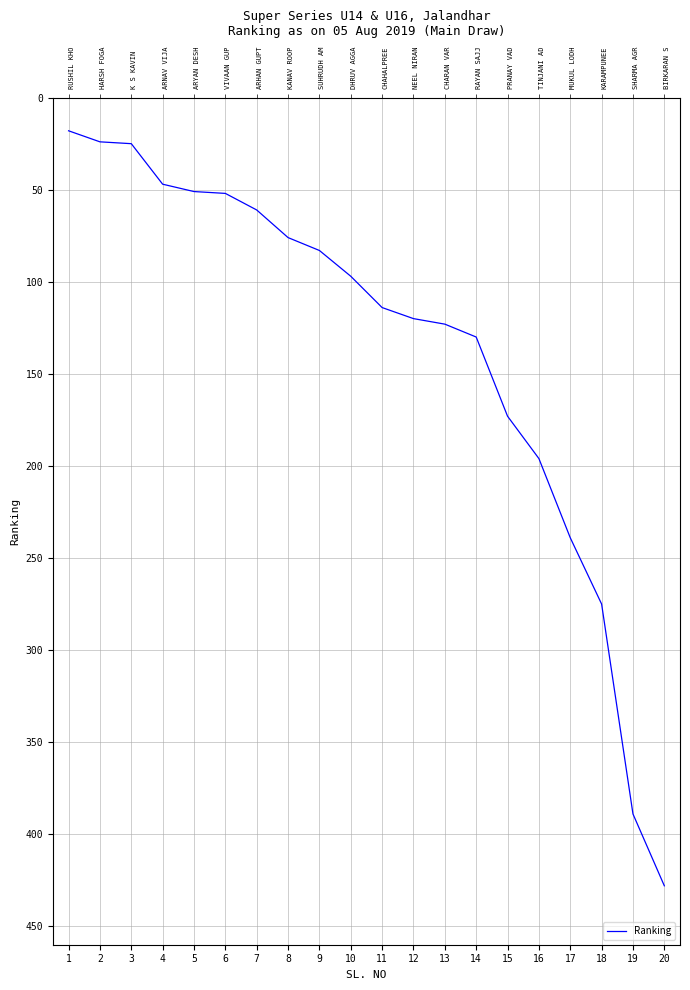

Approximately how many times larger is the value at 17 compared to 1?

13.3